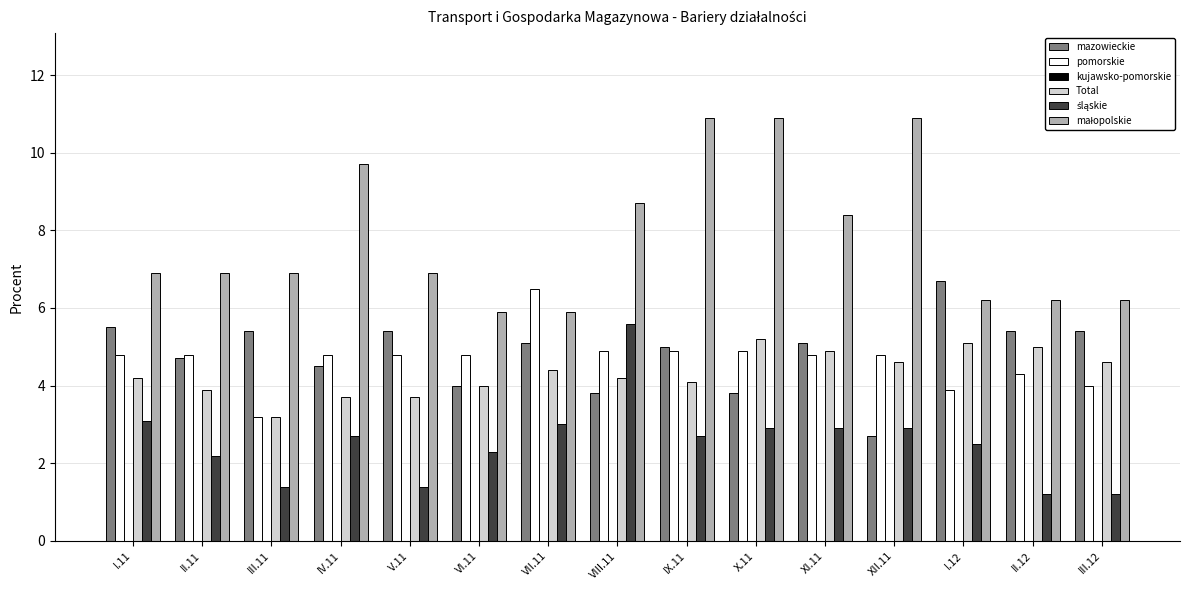

What is the difference between the mazowieckie values at I.11 and VIII.11?

1.7